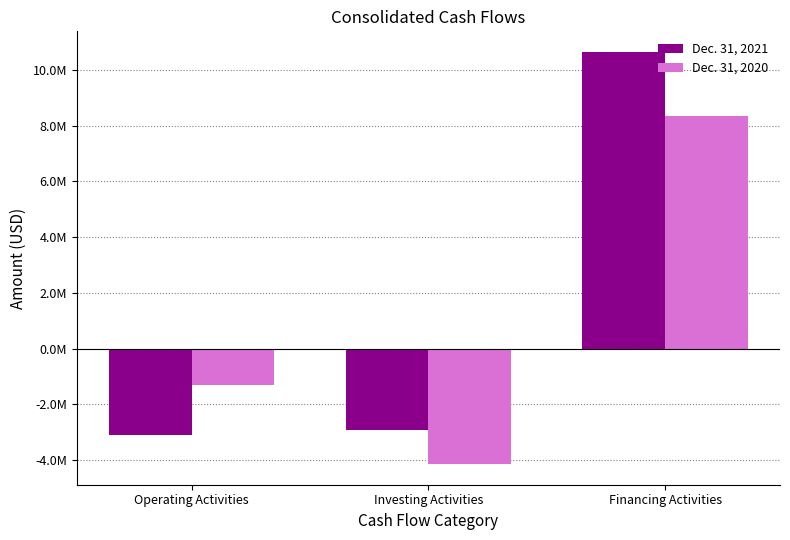

What are all the series names shown in the legend?

Dec. 31, 2021, Dec. 31, 2020